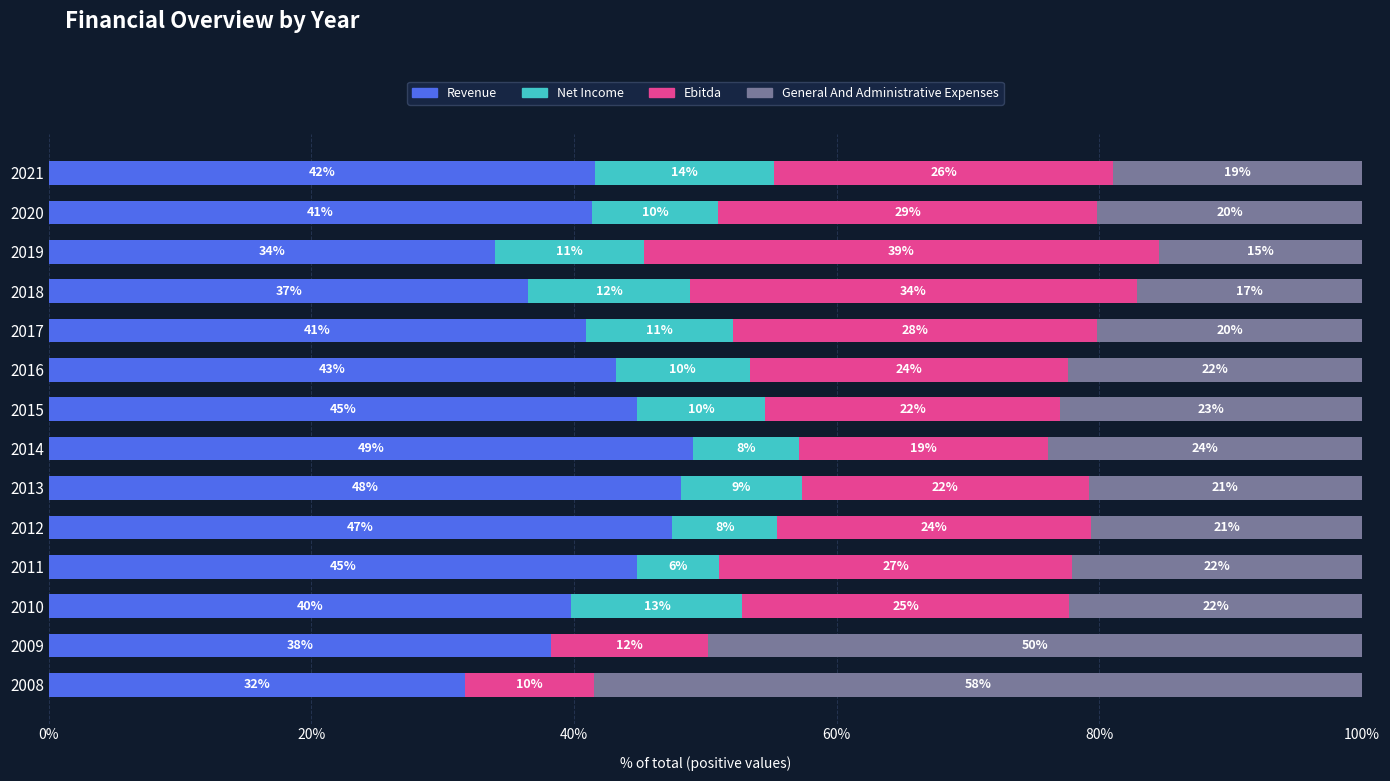

What is the highest value of the Revenue series?

49.1